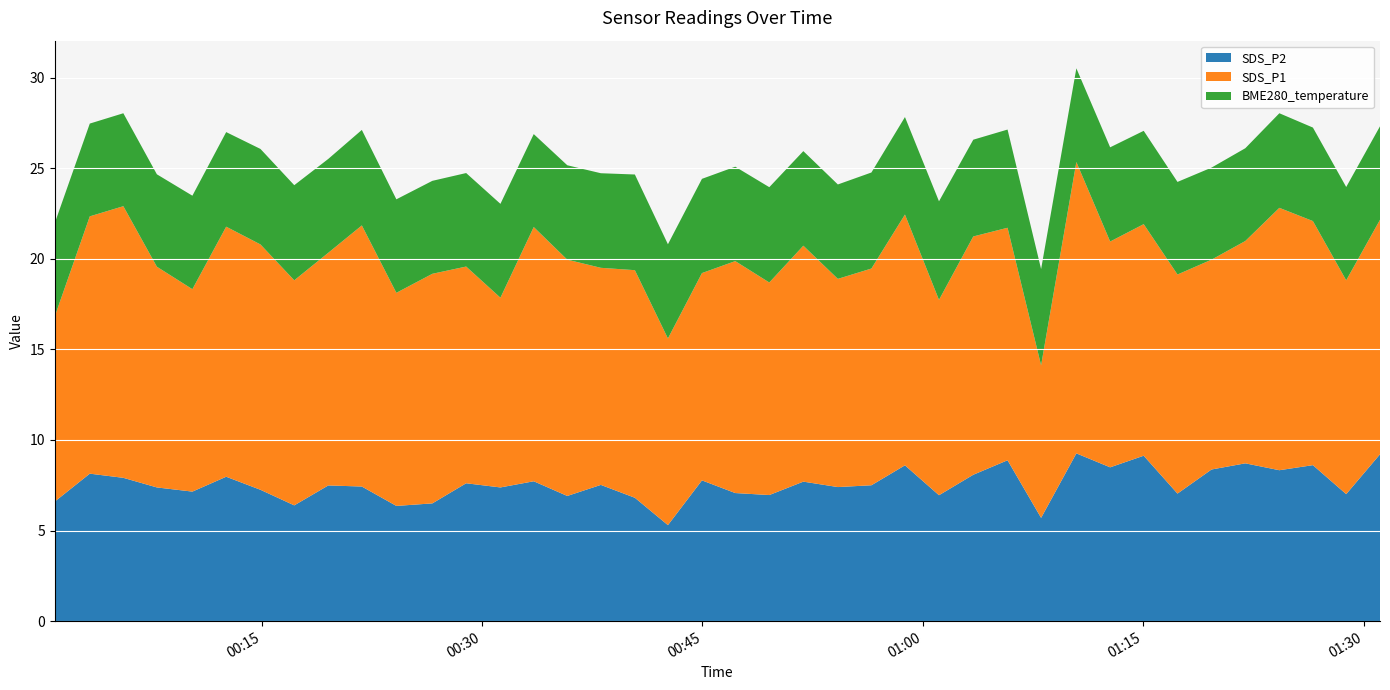

Reading right to left, list all the values displayed in this chart.

SDS_P2: 9.2	7.0	8.6	8.3	8.7	8.4	7.0	9.1	8.5	9.3	5.7	8.9	8.1	7.0	8.6	7.5	7.4	7.7	7.0	7.1	7.8	5.3	6.8	7.5	6.9	7.7	7.4	7.6	6.5	6.4	7.4	7.5	6.4	7.2	8.0	7.2	7.4	7.9	8.1	6.6
SDS_P1: 12.9	11.8	13.5	14.5	12.3	11.6	12.1	12.8	12.5	16.1	8.4	12.8	13.2	10.8	13.8	12.0	11.5	13.0	11.7	12.8	11.4	10.3	12.6	12.0	13.0	14.0	10.5	12.0	12.7	11.8	14.4	12.8	12.4	13.5	13.8	11.2	12.2	15.0	14.2	10.2
BME280_temperature: 5.2	5.2	5.2	5.2	5.1	5.1	5.1	5.2	5.2	5.2	5.3	5.4	5.3	5.4	5.4	5.3	5.2	5.2	5.3	5.2	5.2	5.2	5.3	5.2	5.2	5.1	5.2	5.2	5.1	5.2	5.3	5.2	5.2	5.3	5.2	5.2	5.1	5.1	5.1	5.2